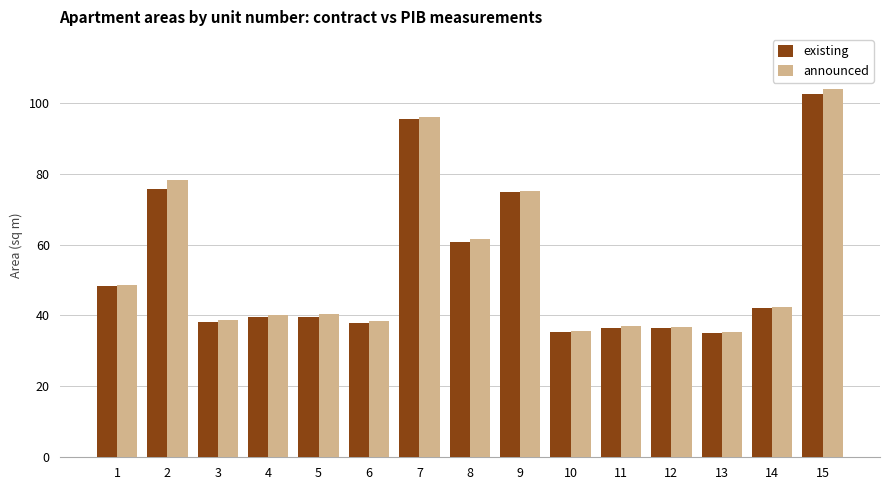

What is the minimum value for announced?

35.4